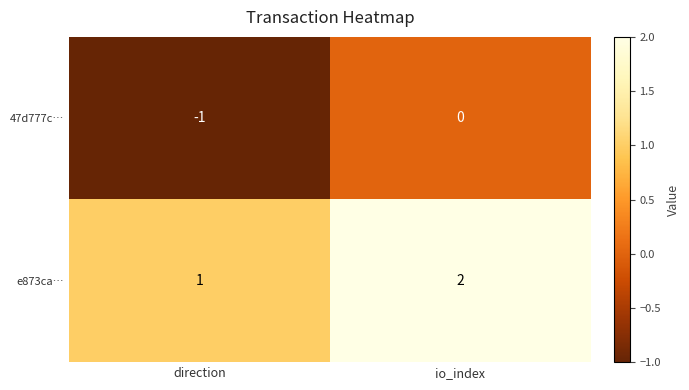

Which series has the largest total across all categories?

e873ca…